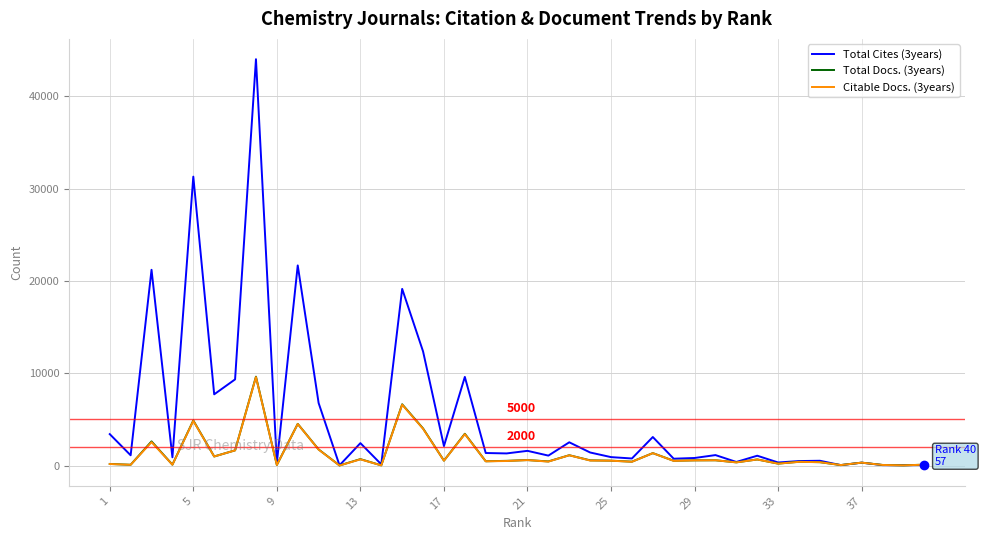

Which series has the widest spread of values?

Total Cites (3years)